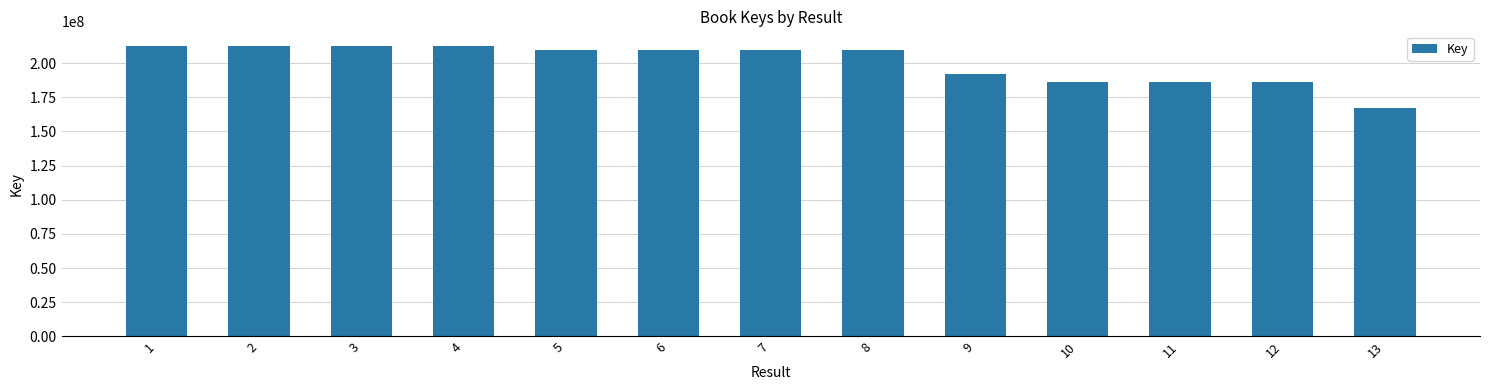

Between 11 and 6, which is larger?

6